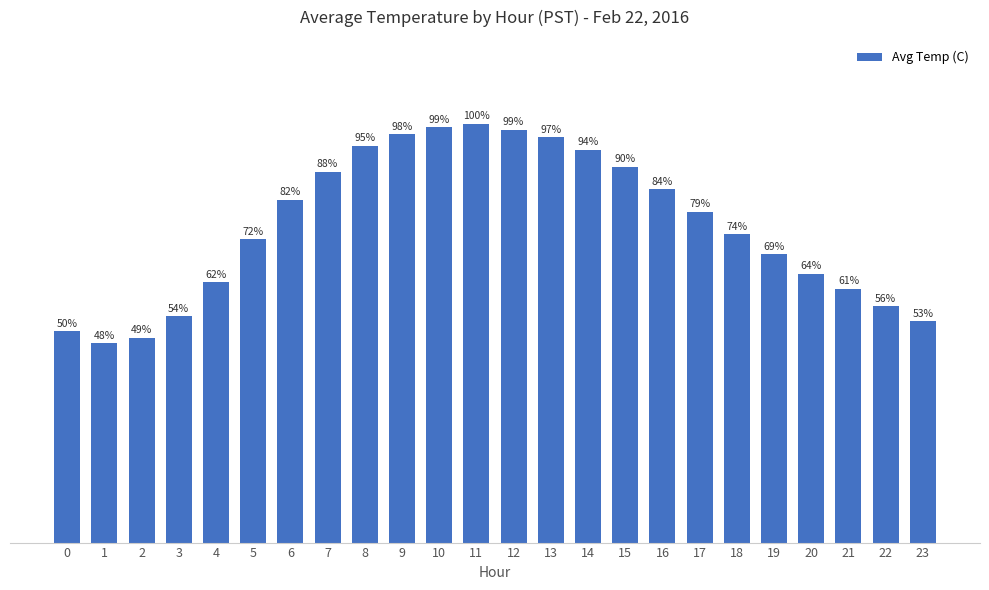

Reading left to right, list all the values displayed in this chart.

0=4.2	1=4.0	2=4.1	3=4.5	4=5.2	5=6.1	6=6.9	7=7.5	8=8.0	9=8.2	10=8.3	11=8.4	12=8.3	13=8.2	14=7.9	15=7.5	16=7.1	17=6.7	18=6.2	19=5.8	20=5.4	21=5.1	22=4.8	23=4.5